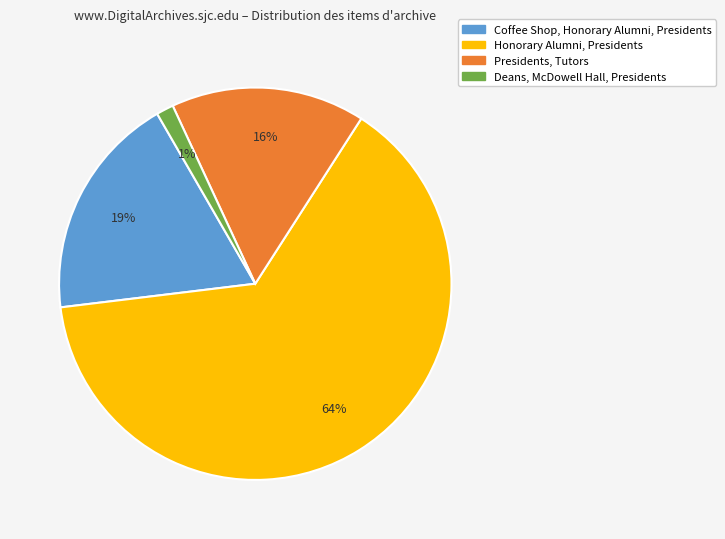

To the nearest percent, what is the difference between the largest and smallest slice percentages?

63%